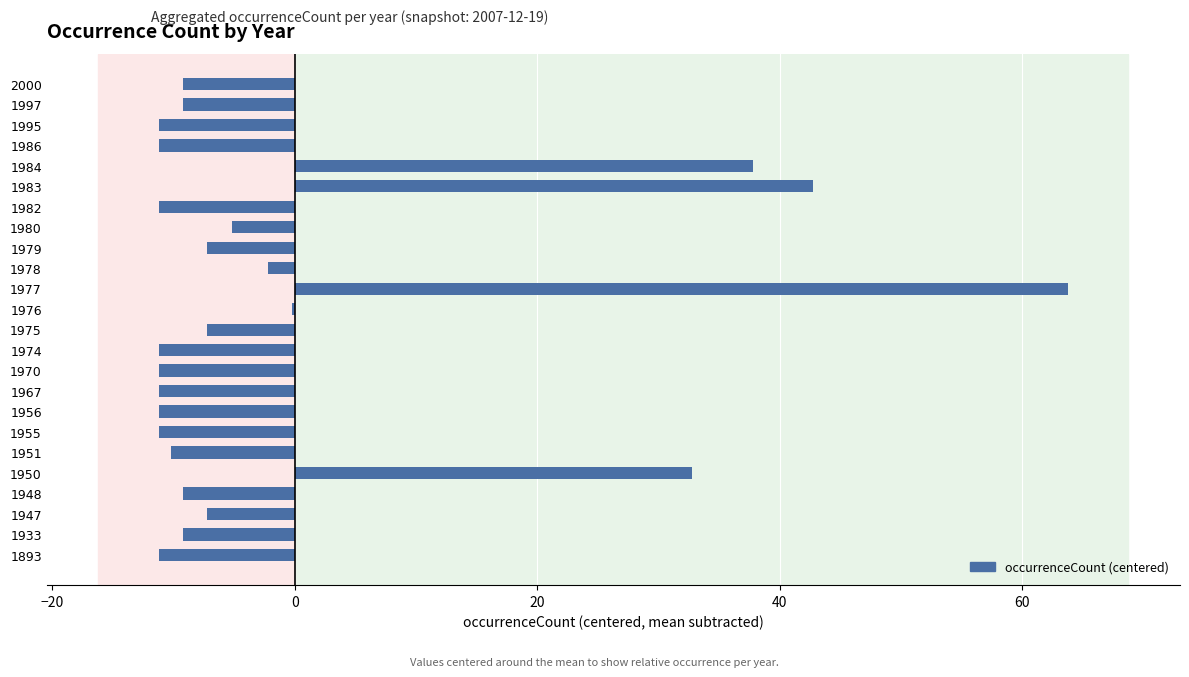

At which label is the value closest to 26?

1950